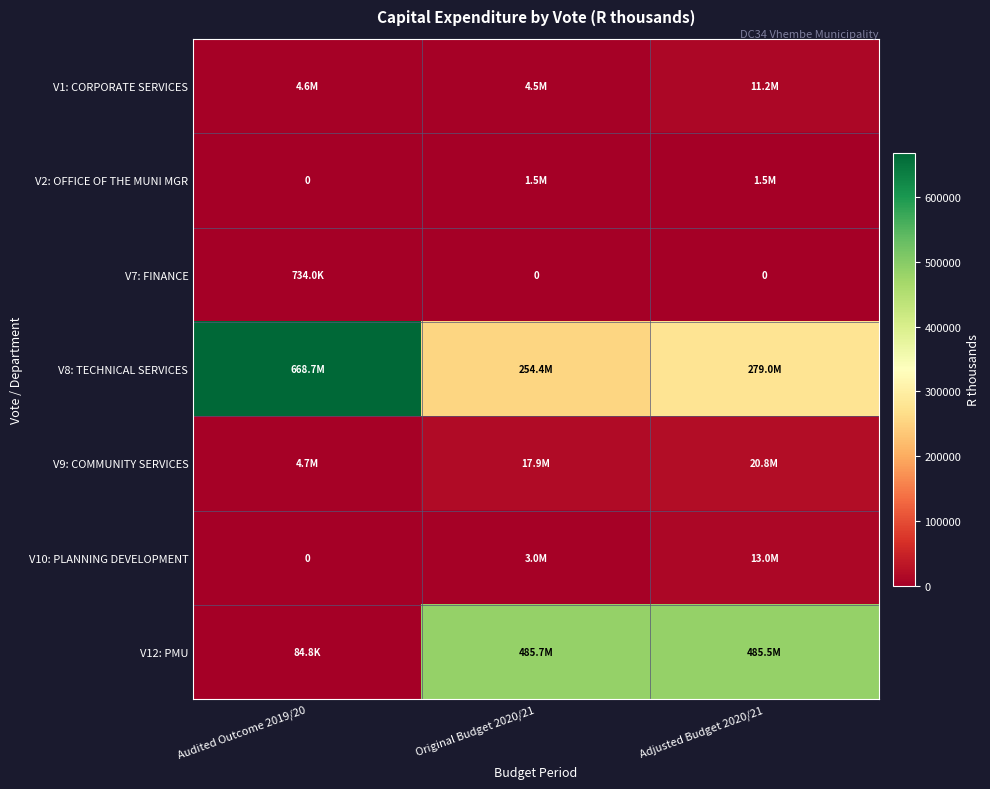

Which series has the largest range (max minus min)?

V12: PMU